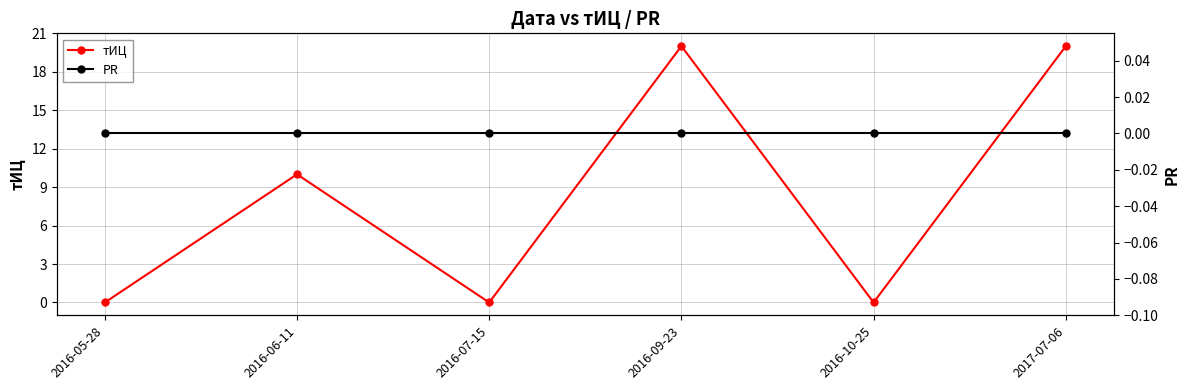

At which category does the chart reach its minimum across all series?

2016-05-28